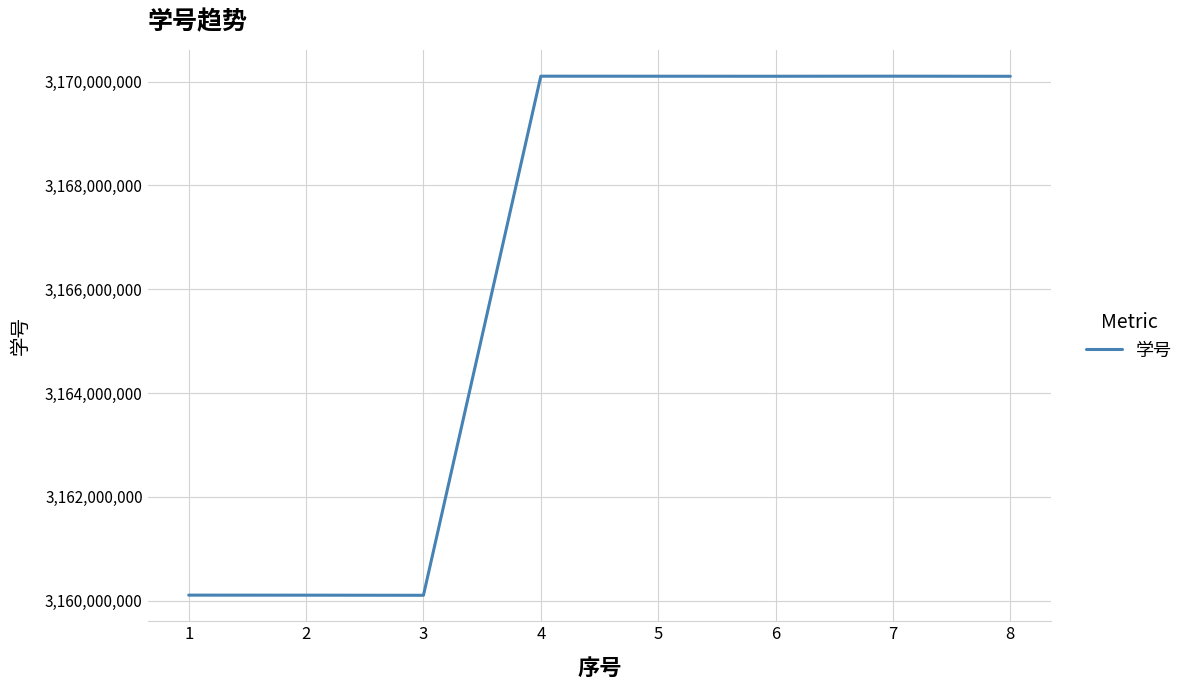

What is the minimum value shown in the chart?

3160102625